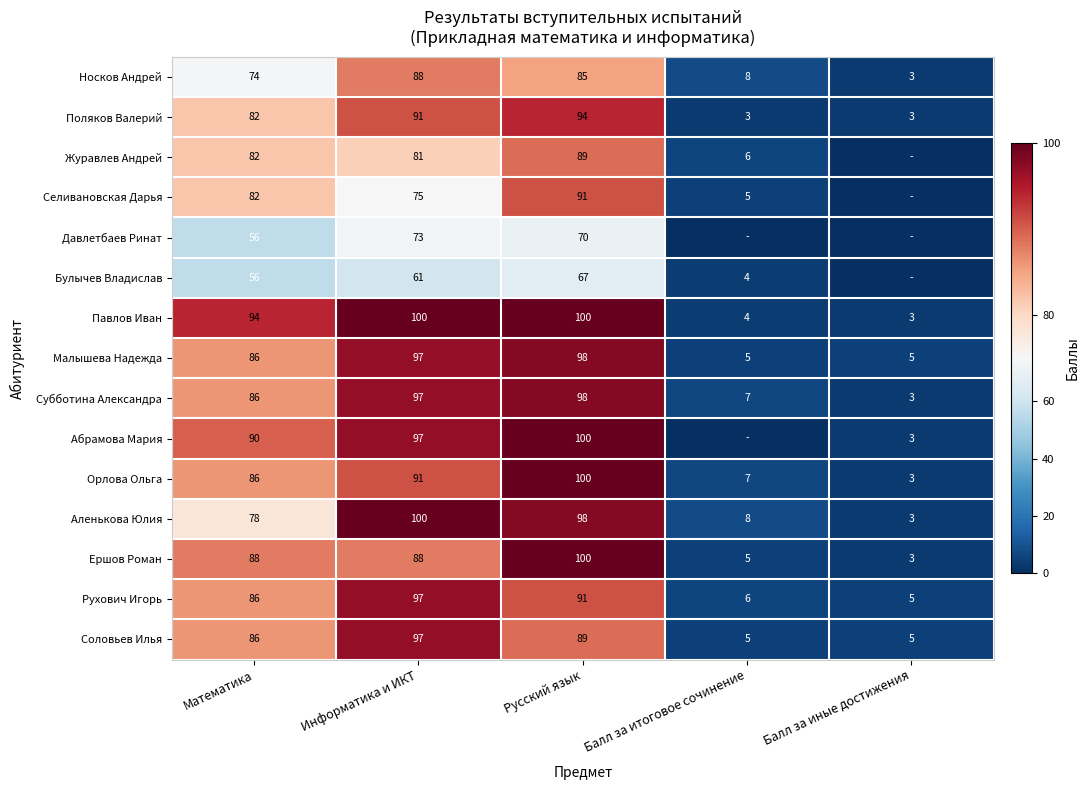

The value of Селивановская Дарья at Математика is 110. True or false?

False